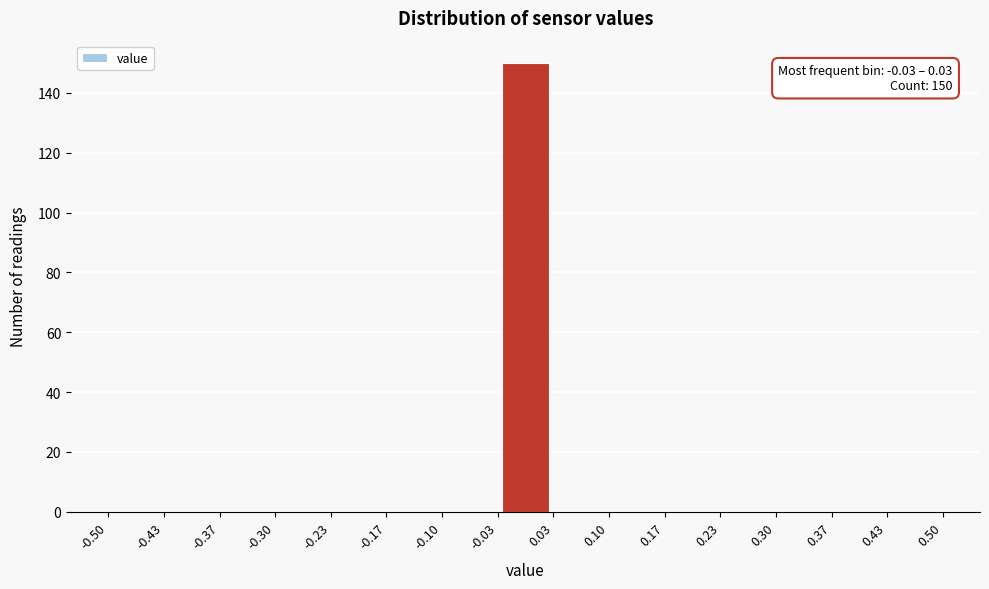

Over which range of the x-axis is the bar tallest?

-0.03 to 0.03